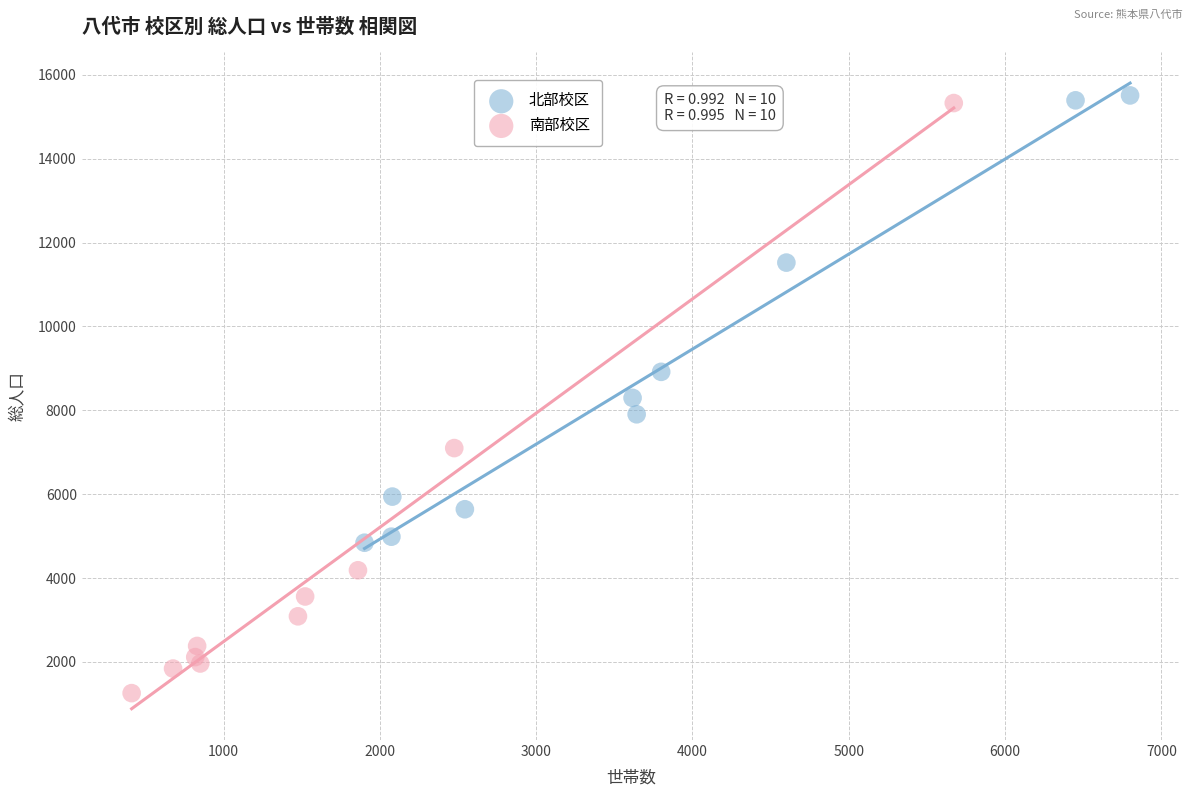

Which series reaches the maximum Y coordinate?

北部校区